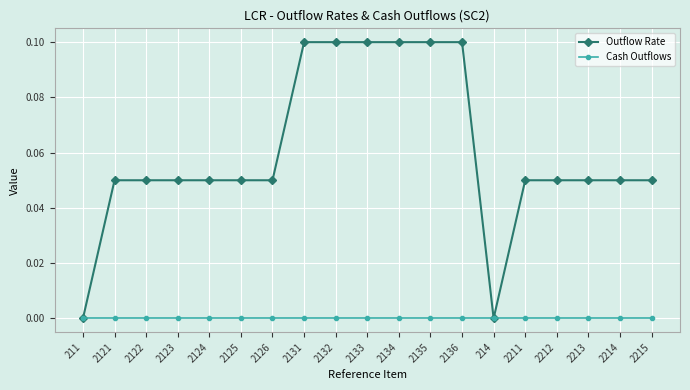

Which series has the largest total across all categories?

Outflow Rate